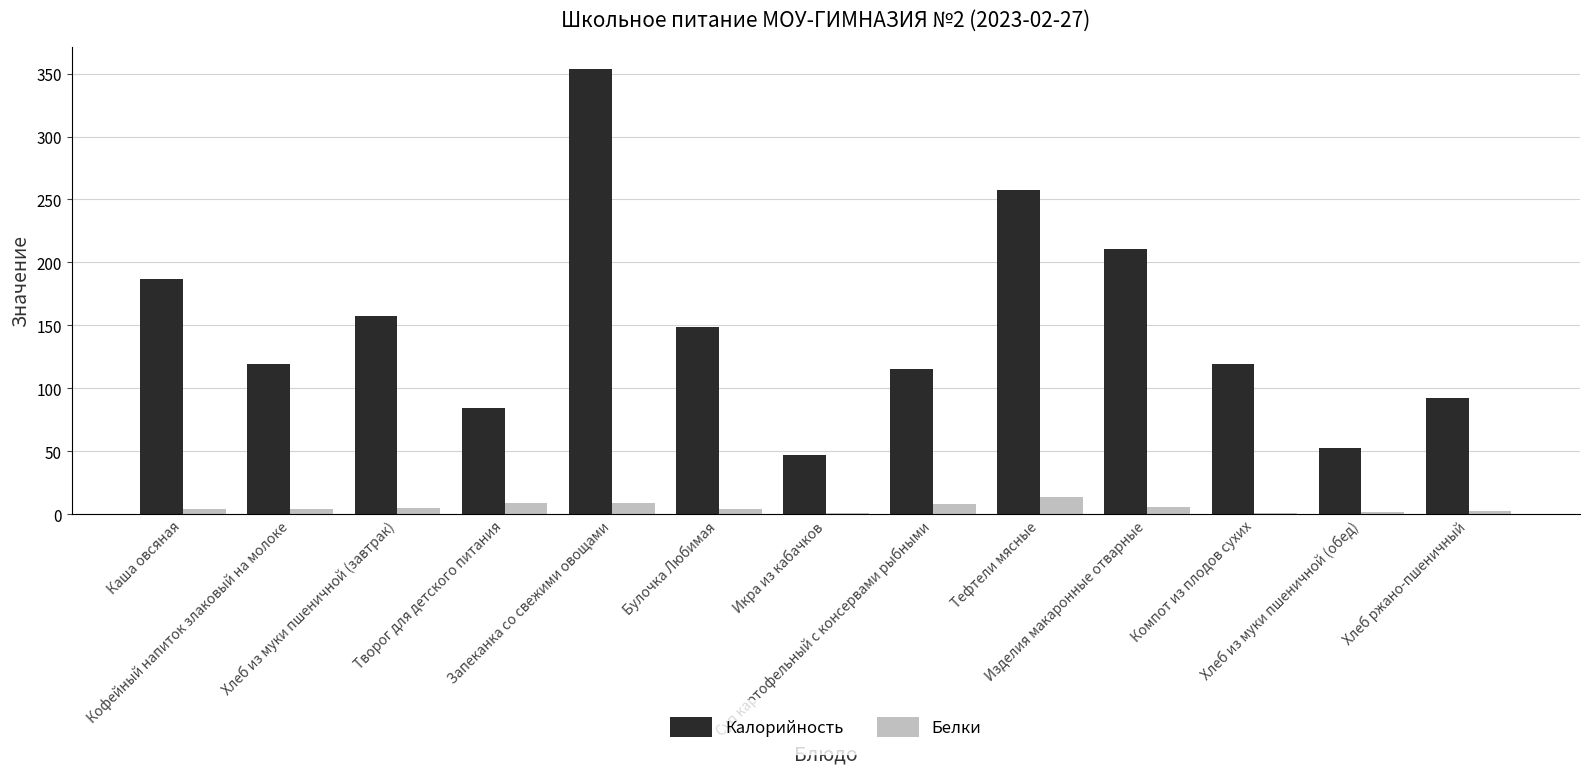

Which series has the largest total across all categories?

Калорийность